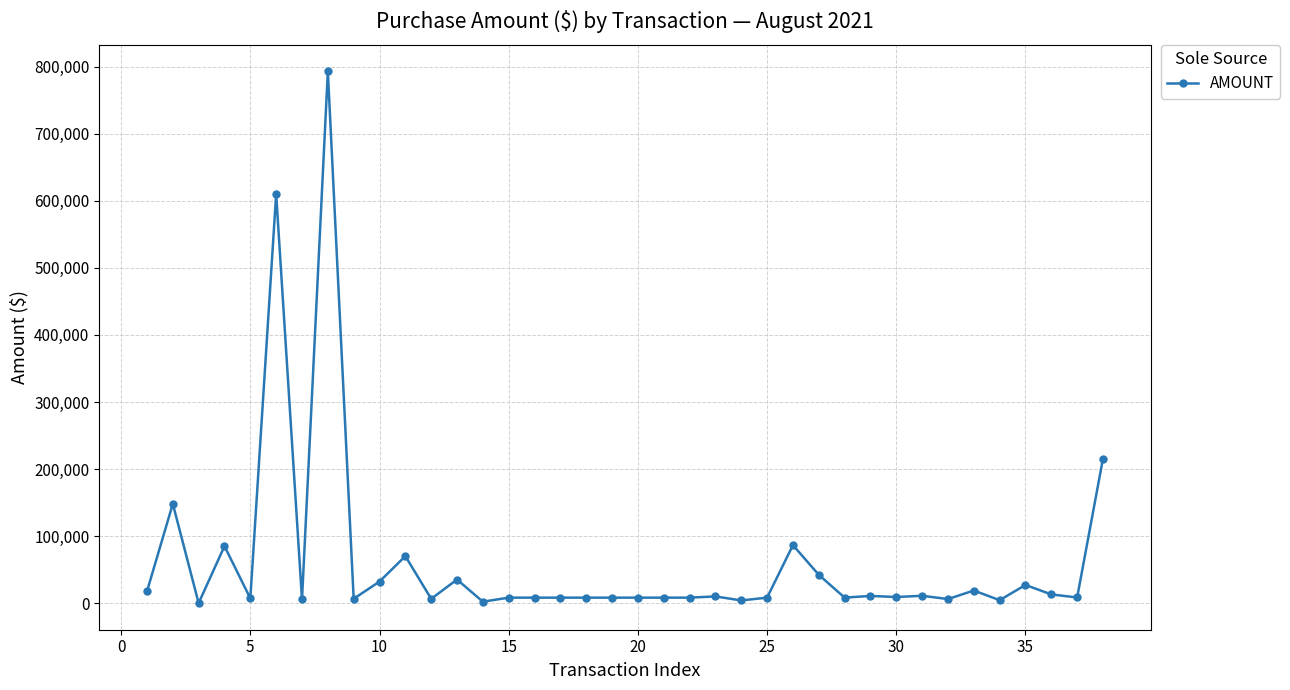

What is the greatest value displayed?

793277.8